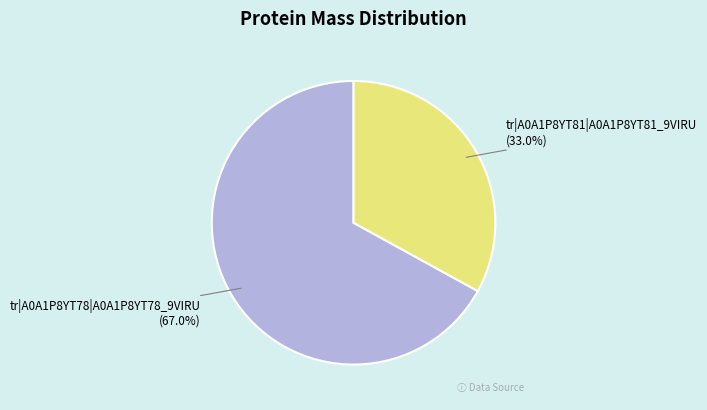

Is there any slice that represents more than half of the pie?

Yes